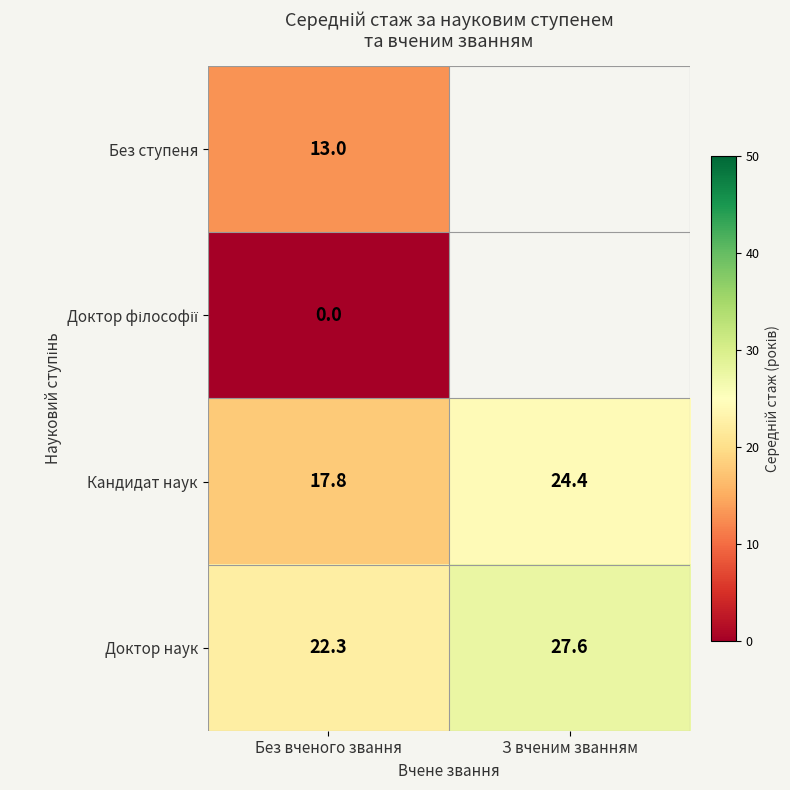

How many categories are shown in the chart?

2